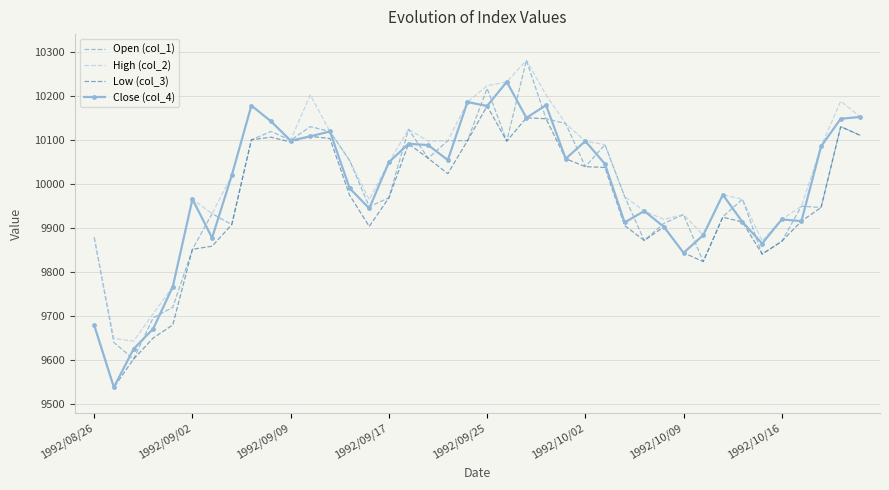

What is the maximum value shown in the chart?

10282